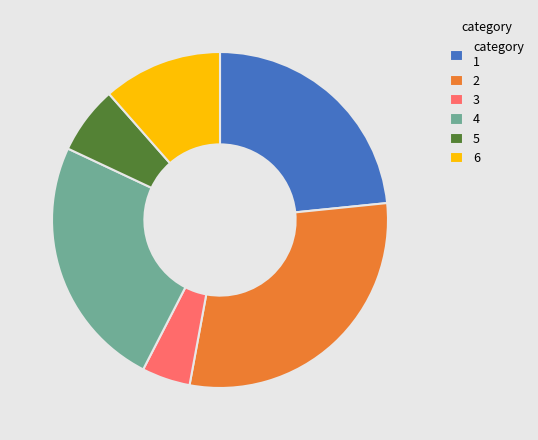

Is the sum of category 1 and 3 greater than half?

No